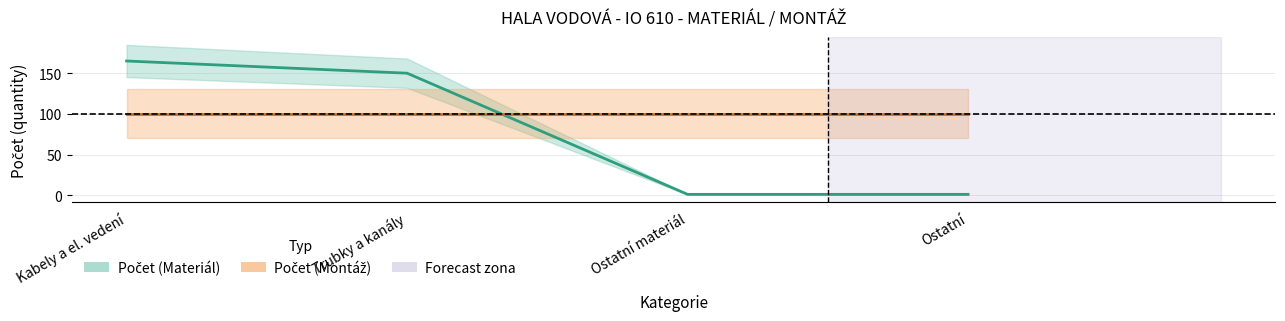

List the series in order of their peak value, highest first.

Počet (Materiál), Počet (Montáž)